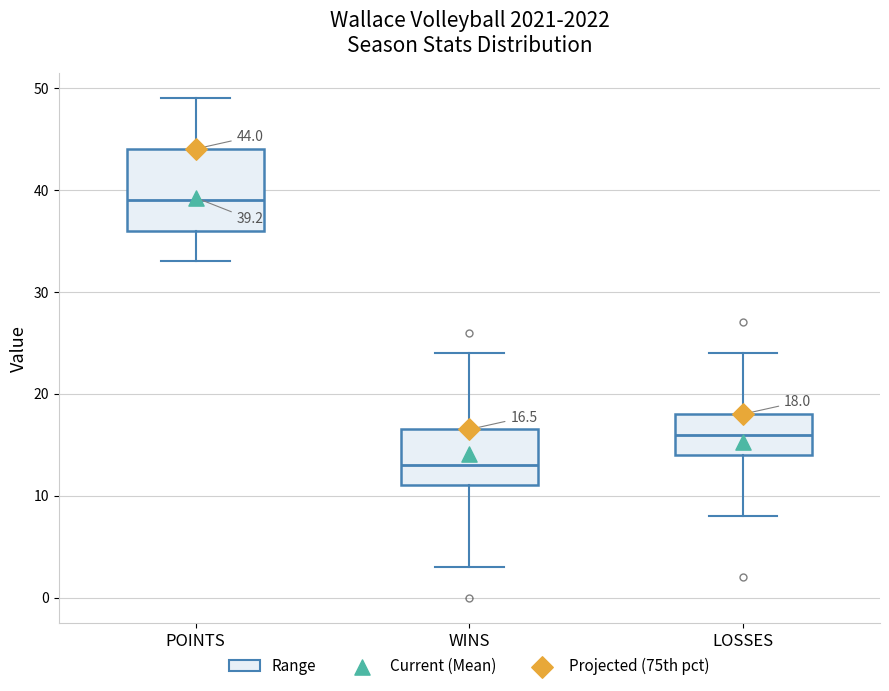

Which box's median line is the highest?

POINTS